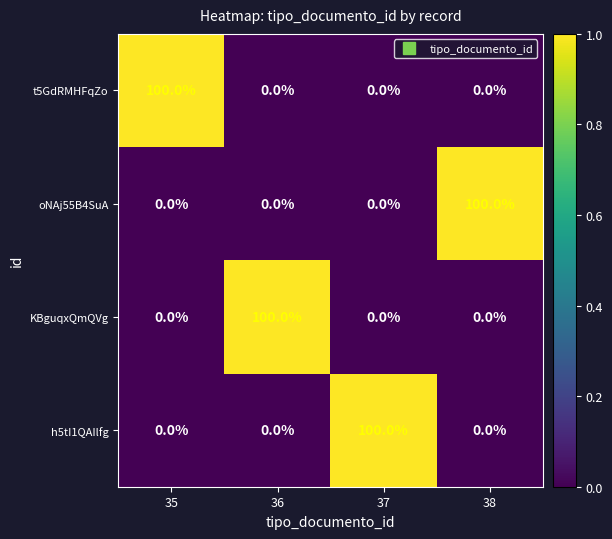

What is the average value of the oNAj55B4SuA series?

25